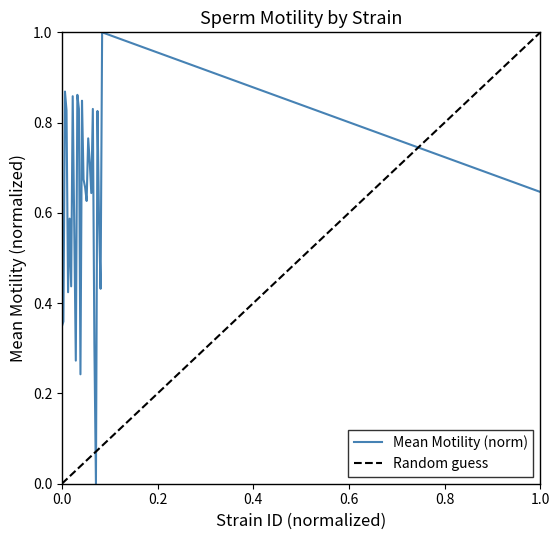

Does the chart have visible grid lines?

No